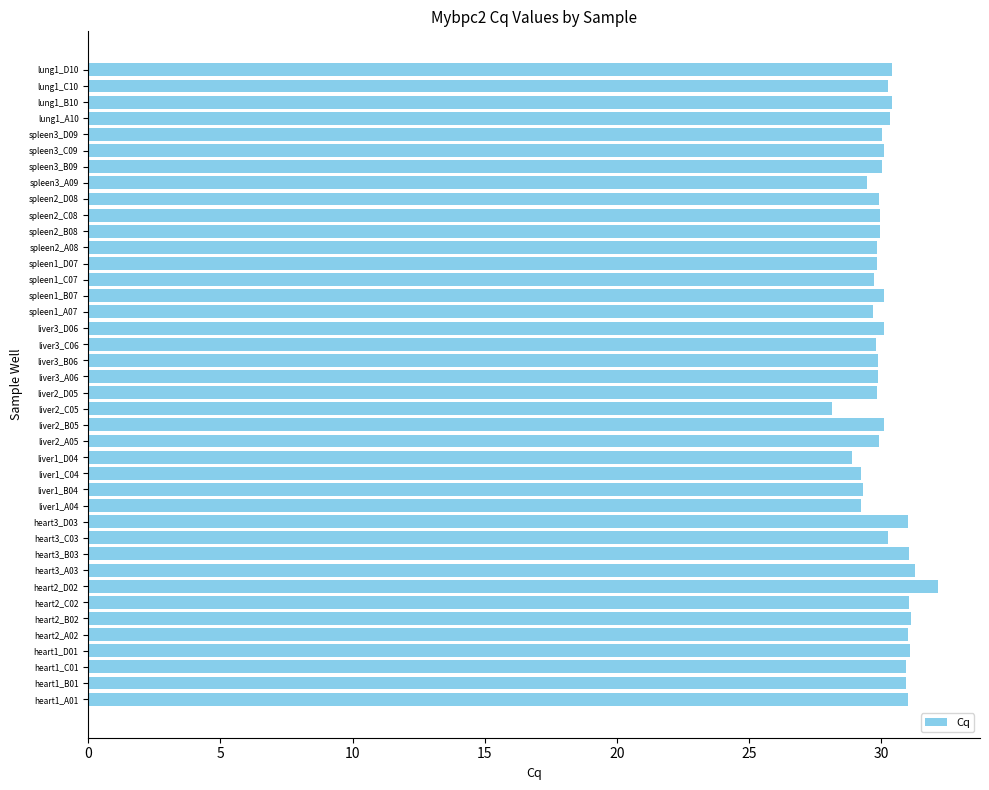

What is the average value?

30.2